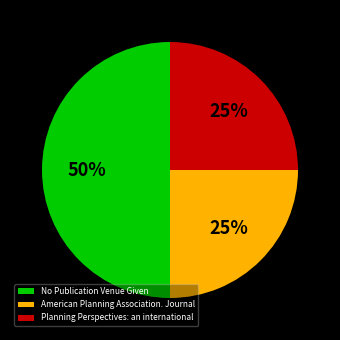

How many slices are in this pie chart?

3